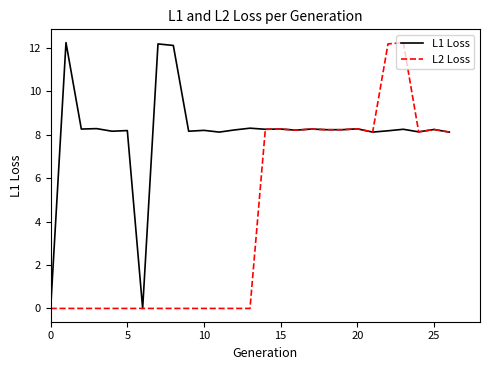

Rank the series by their average value, from highest to lowest.

L1 Loss, L2 Loss